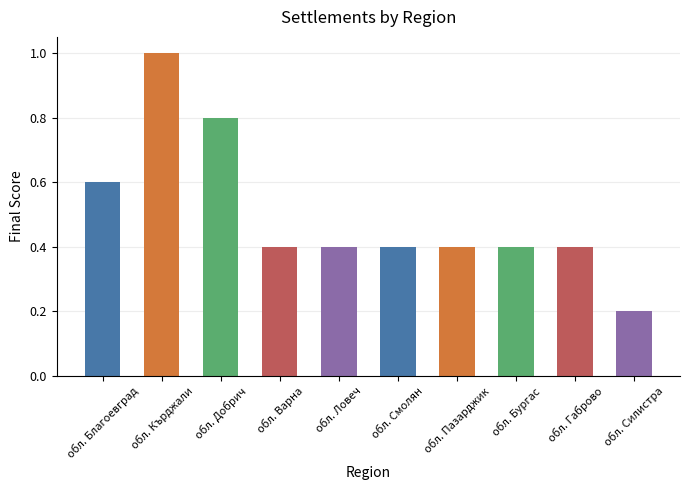

What is the label of the 1st bar from the right?

обл. Силистра